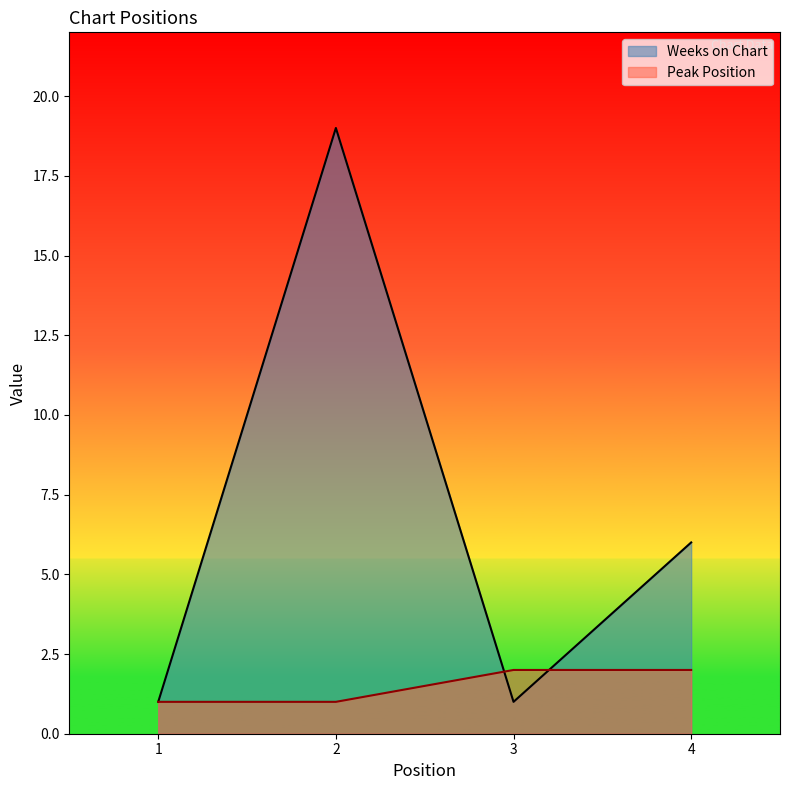

Which series has the largest total across all categories?

Weeks on Chart